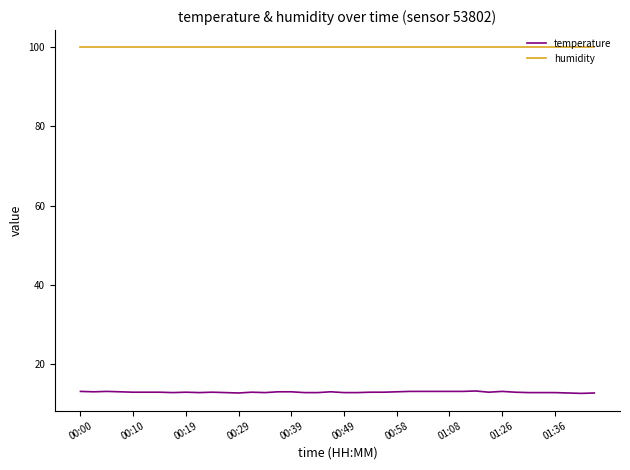

How many distinct data groups are displayed?

2